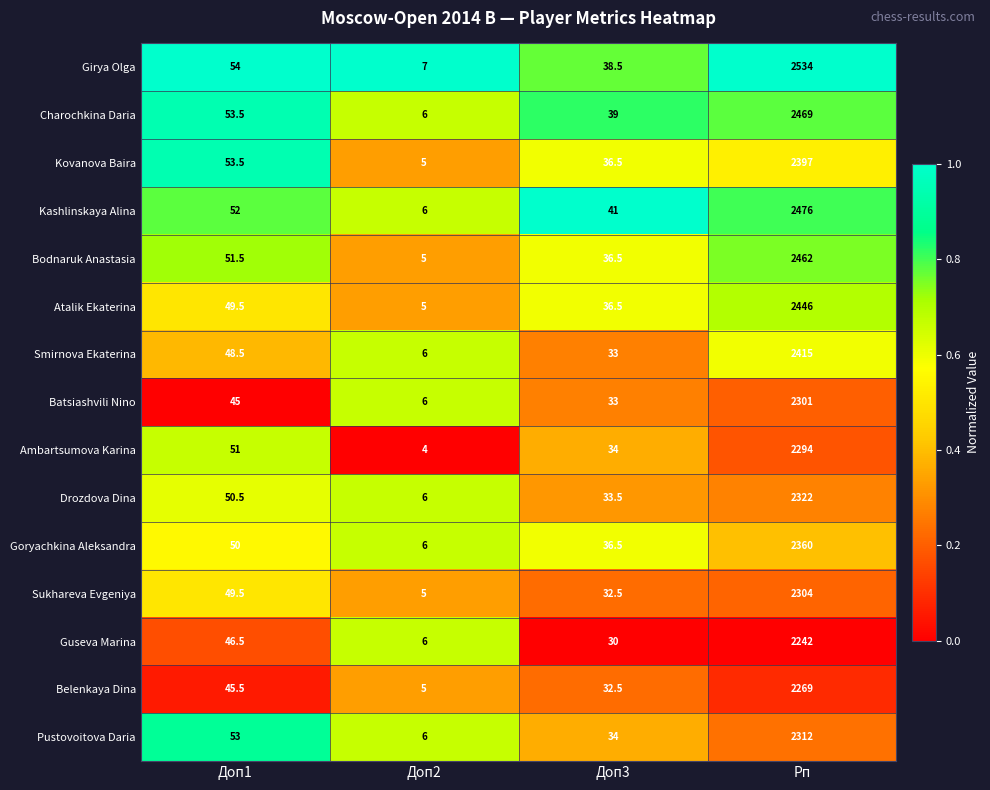

Which series changed the most between Доп2 and Доп3?

Kashlinskaya Alina